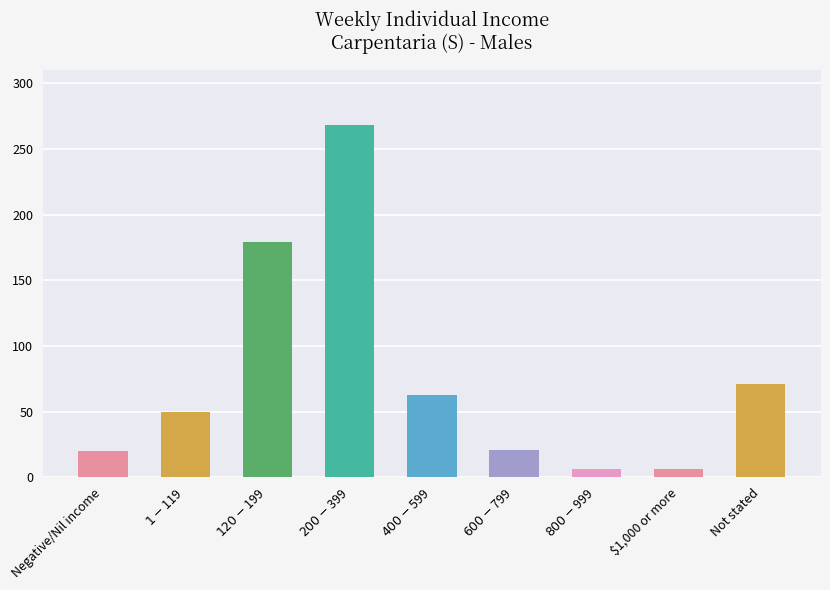

What is the label of the 1st bar from the left?

Negative/Nil income